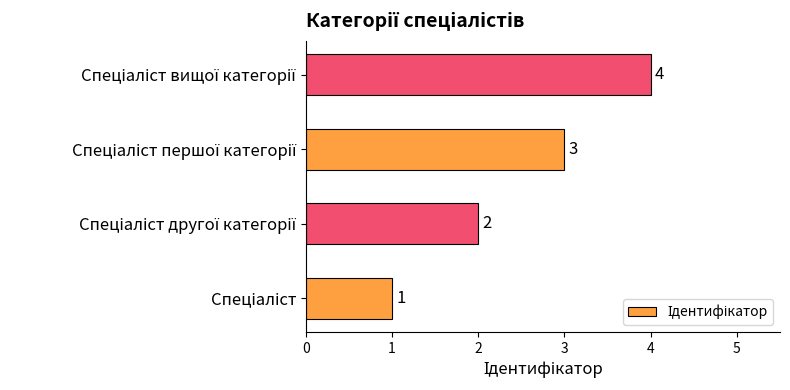

What is the greatest value displayed?

4